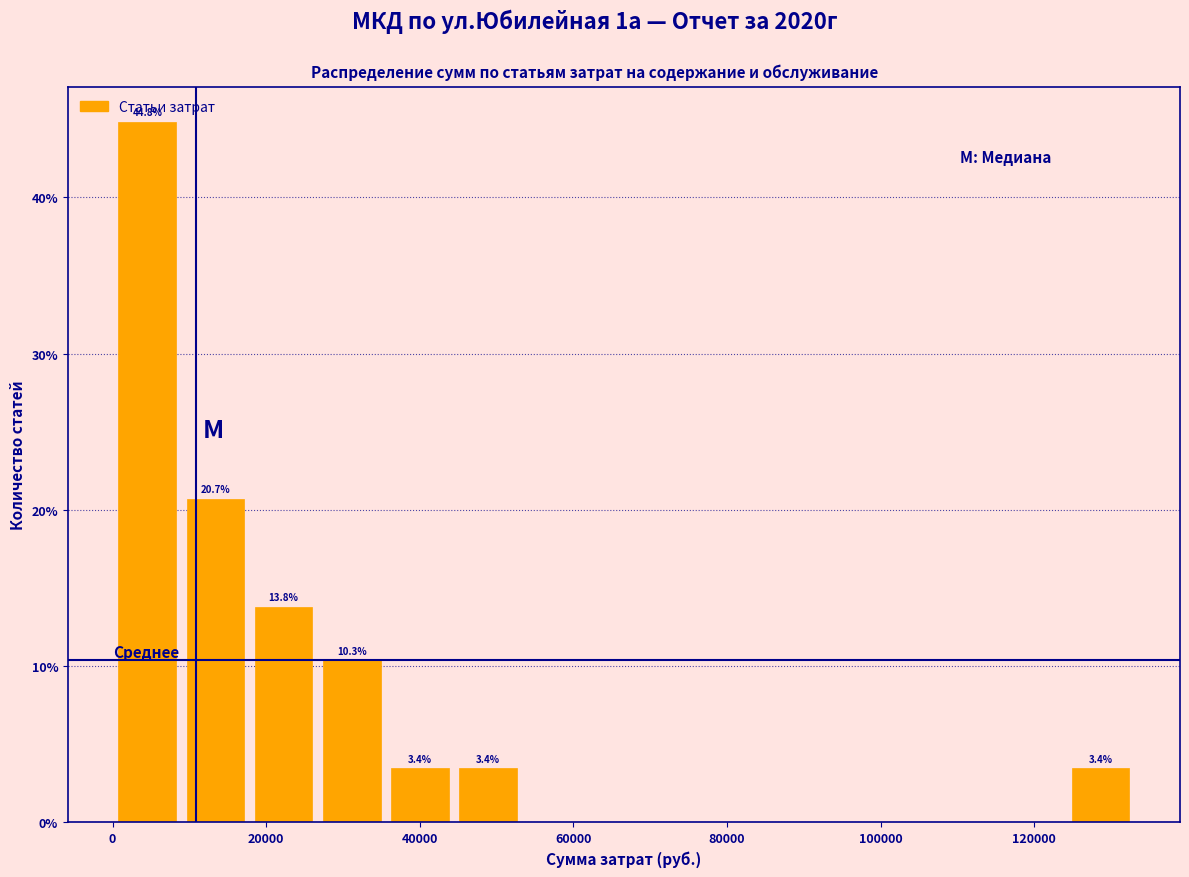

Which range on the x-axis has the tallest bar?

0 to 8000